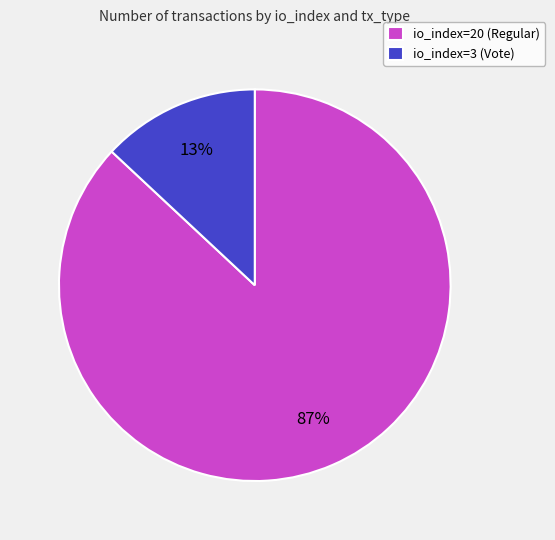

To the nearest percent, what is the difference between the io_index=3 (Vote) and io_index=20 (Regular) slice percentages?

74%